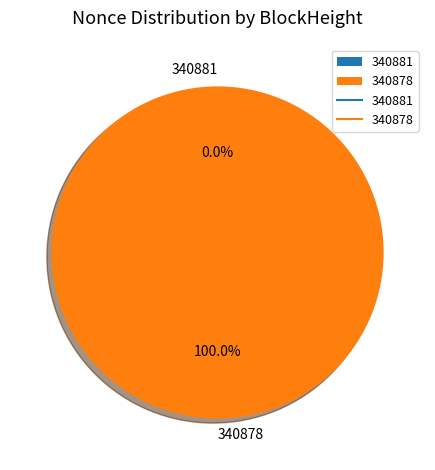

What portion of the pie excludes 340881?

100.0%